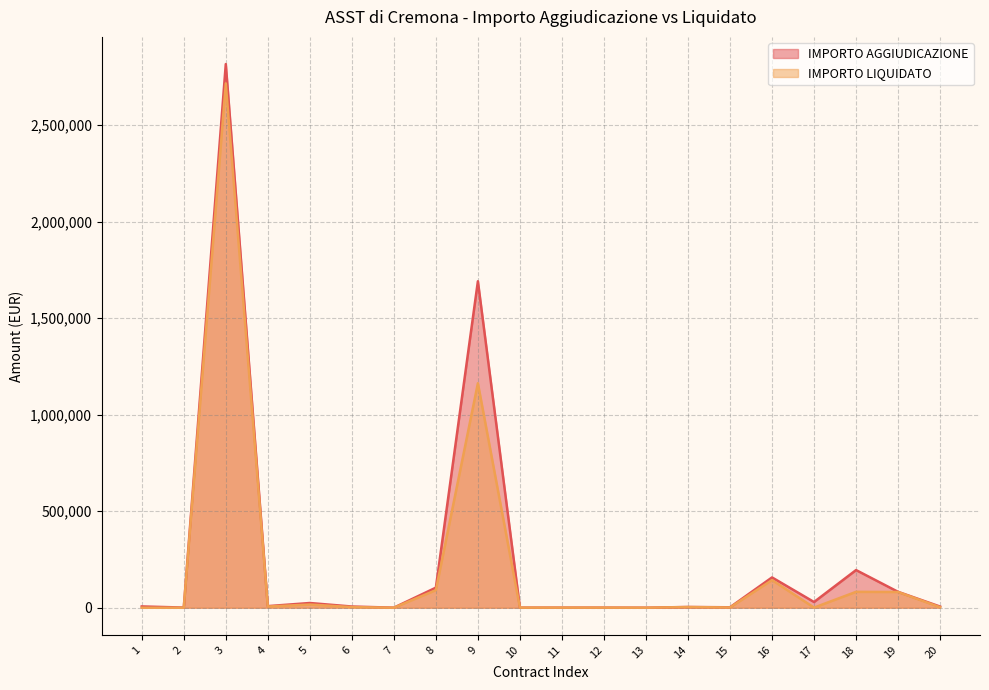

At which category does the chart reach its peak across all series?

3